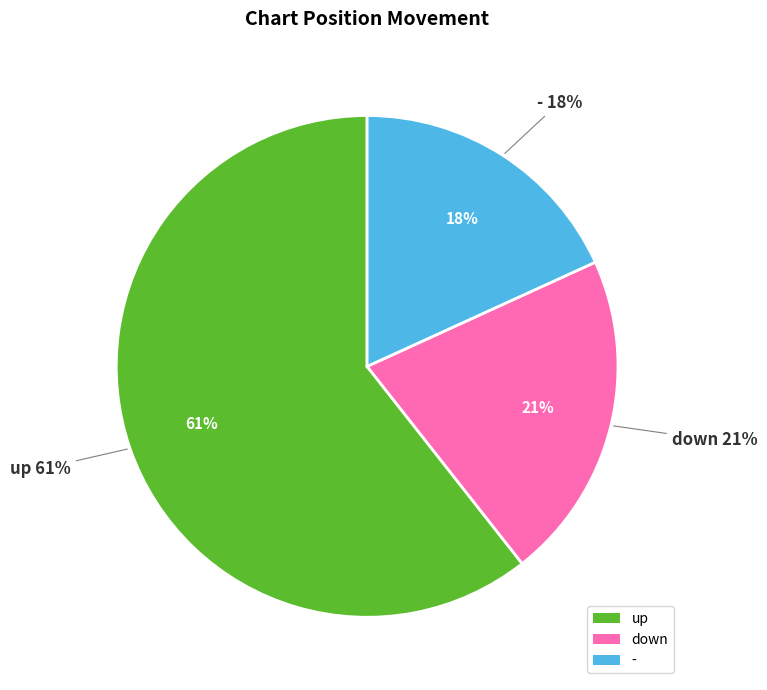

The up slice represents 61% of the pie. True or false?

True